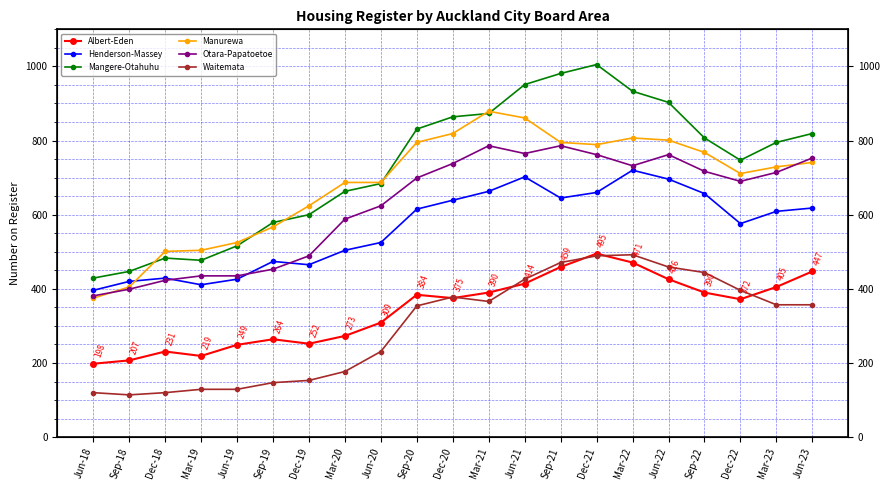

List the series in order of their peak value, lowest first.

Waitemata, Albert-Eden, Henderson-Massey, Otara-Papatoetoe, Manurewa, Mangere-Otahuhu